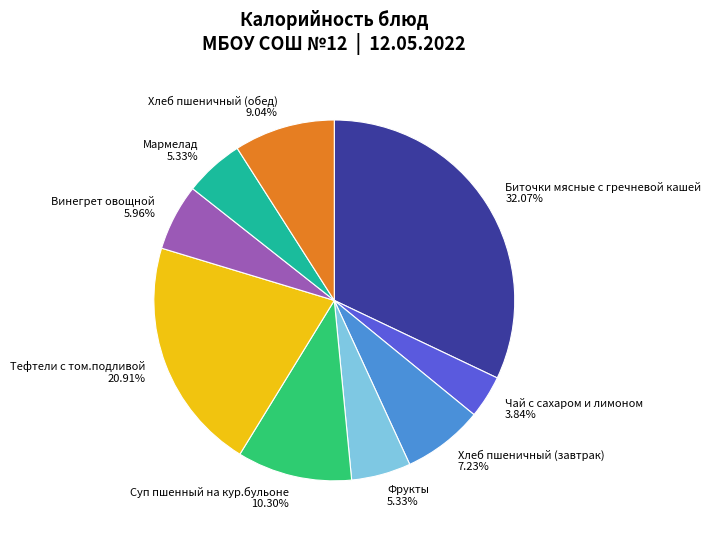

How many slices are in this pie chart?

9